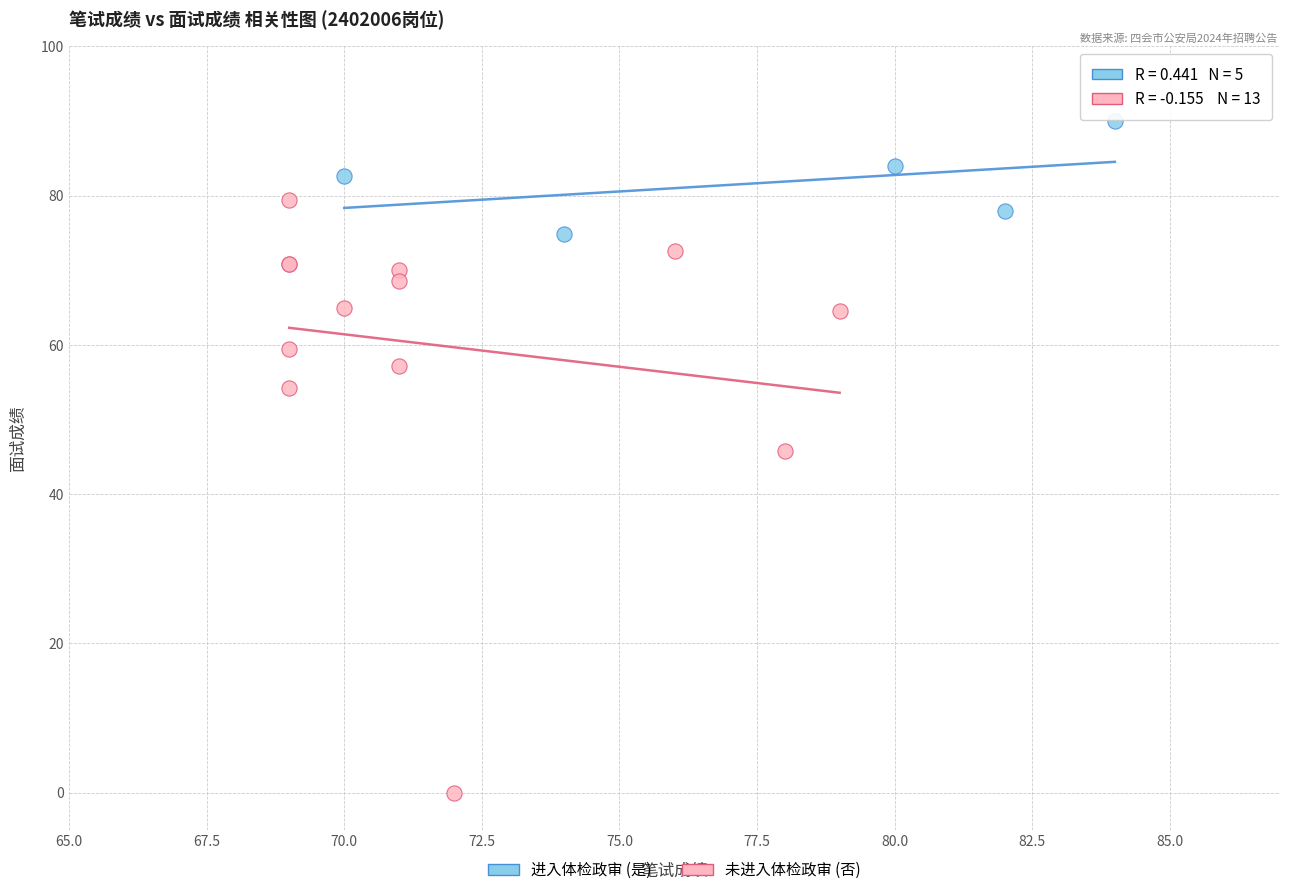

Which series reaches the minimum Y coordinate?

未进入体检政审 (否)